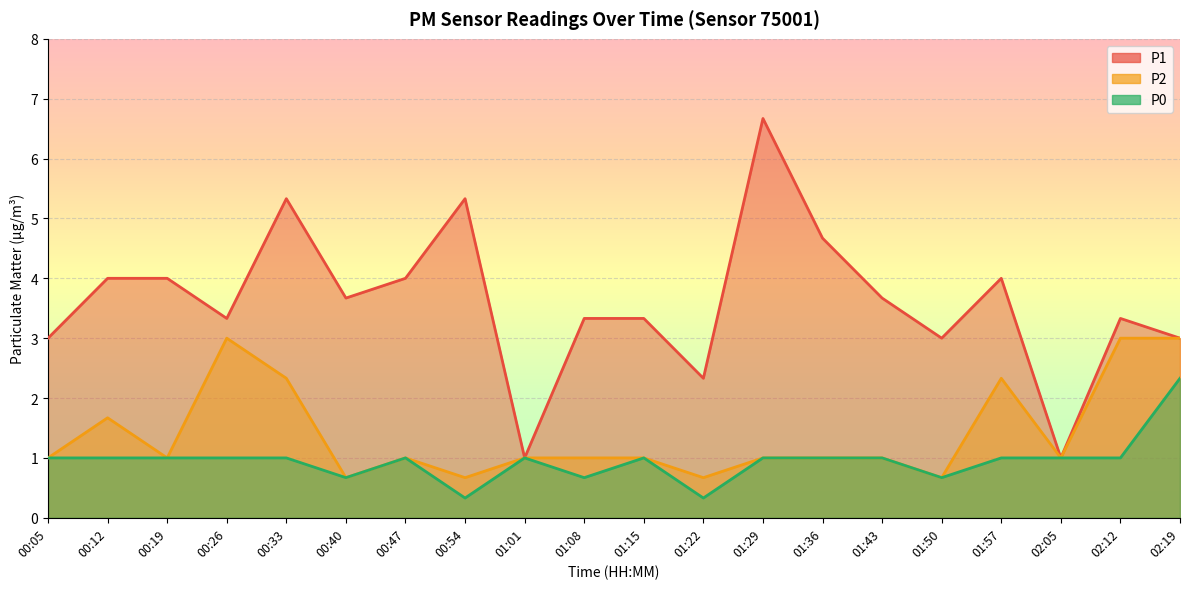

How many P0 values are between 1 and 2?

14